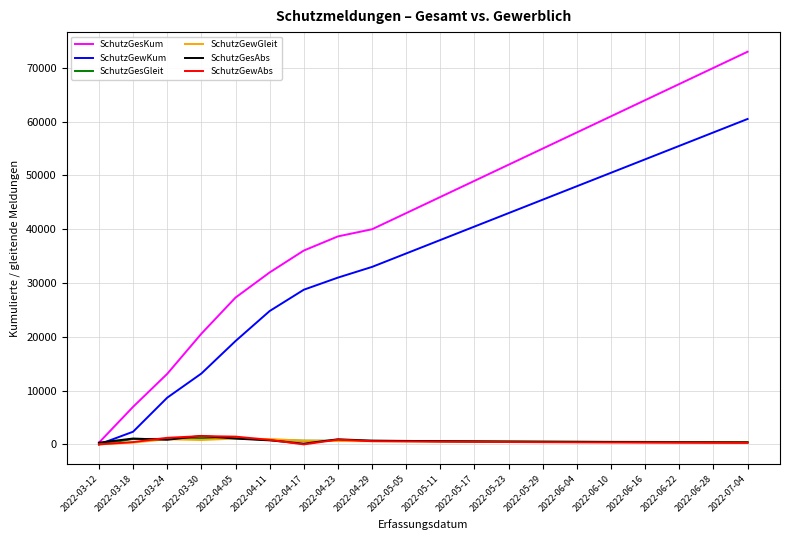

Which series changed the most between 2022-04-11 and 2022-06-28?

SchutzGesKum